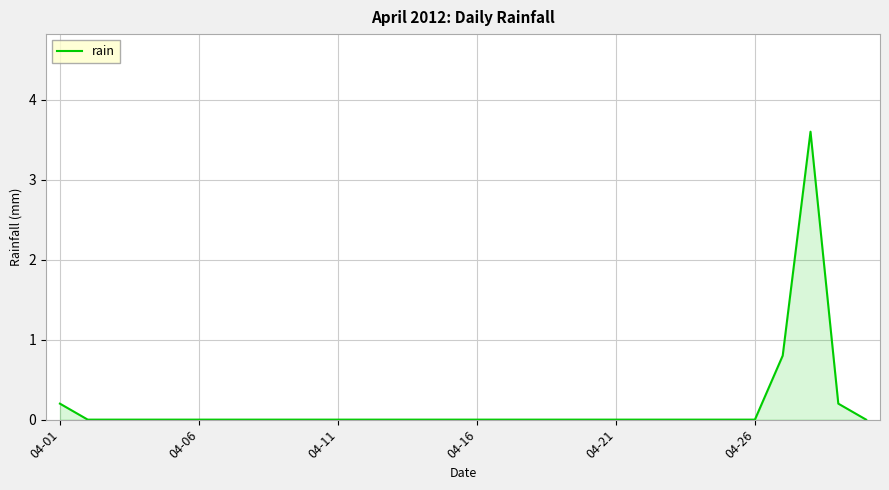

Does the chart have visible grid lines?

Yes